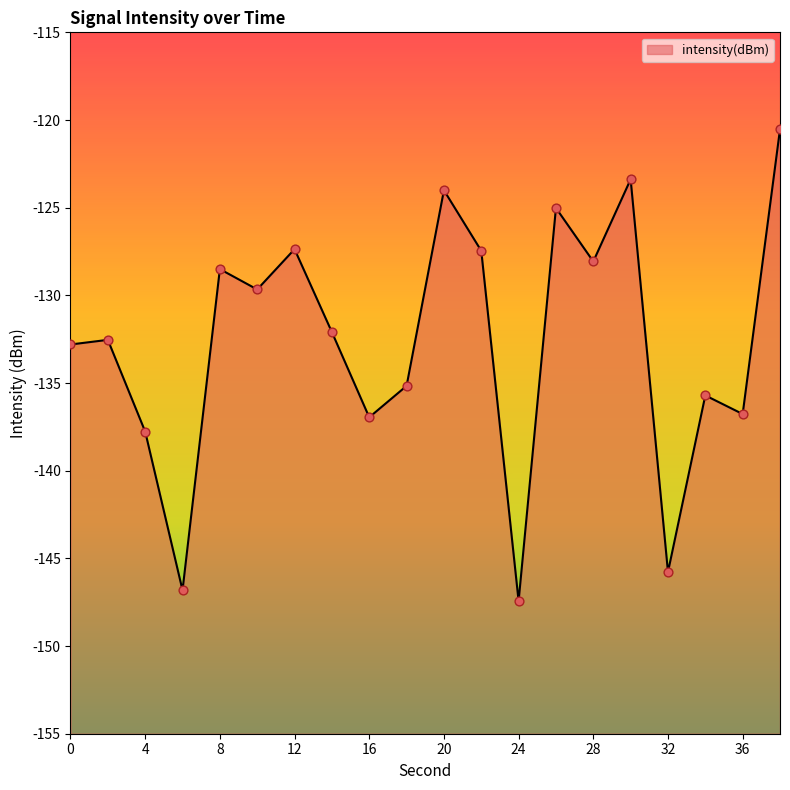

What is the change in value from 22 to 26?

+2.4